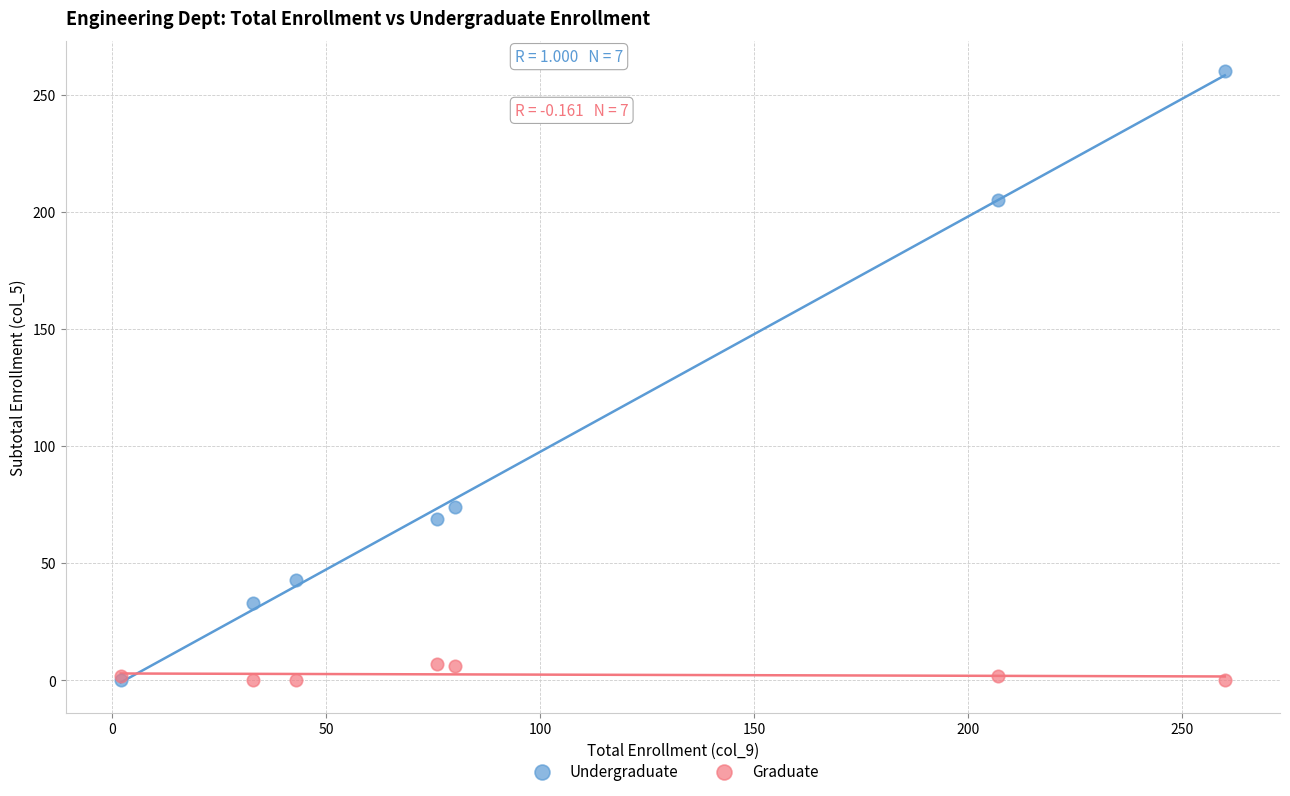

In the Undergraduate series, what Y value is closest to 130?

74